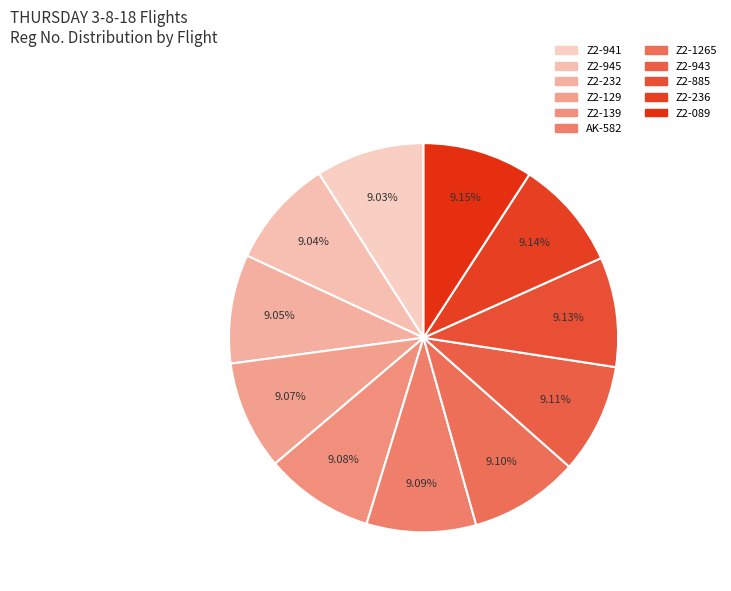

True or false: Z2-232 accounts for 3% of the total.

False